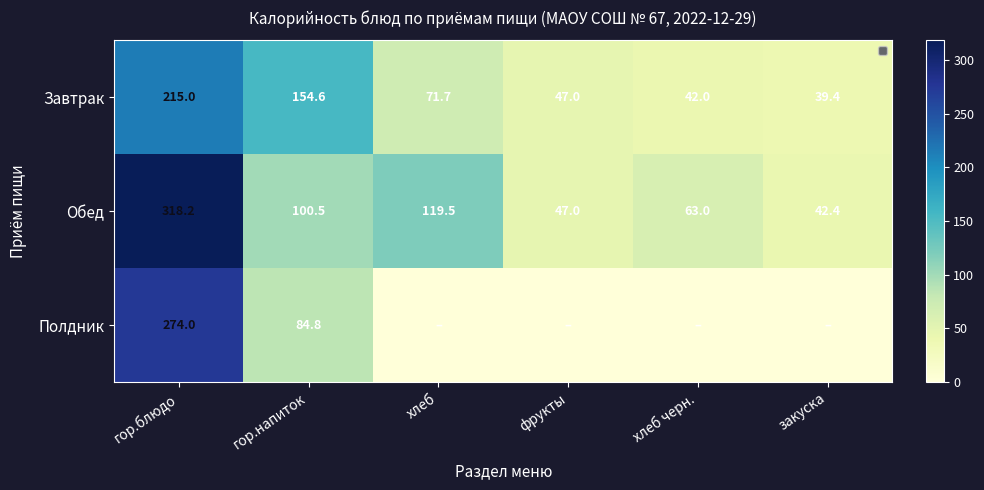

At which label is Завтрак closest to 127?

гор.напиток